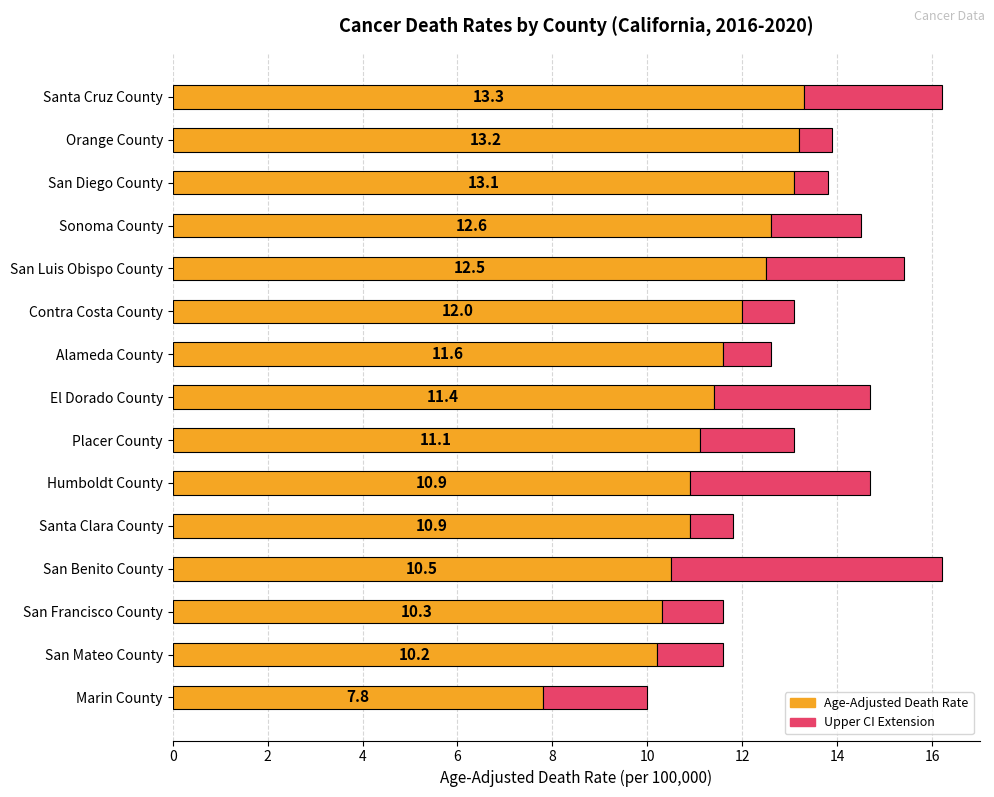

How many distinct data groups are displayed?

2